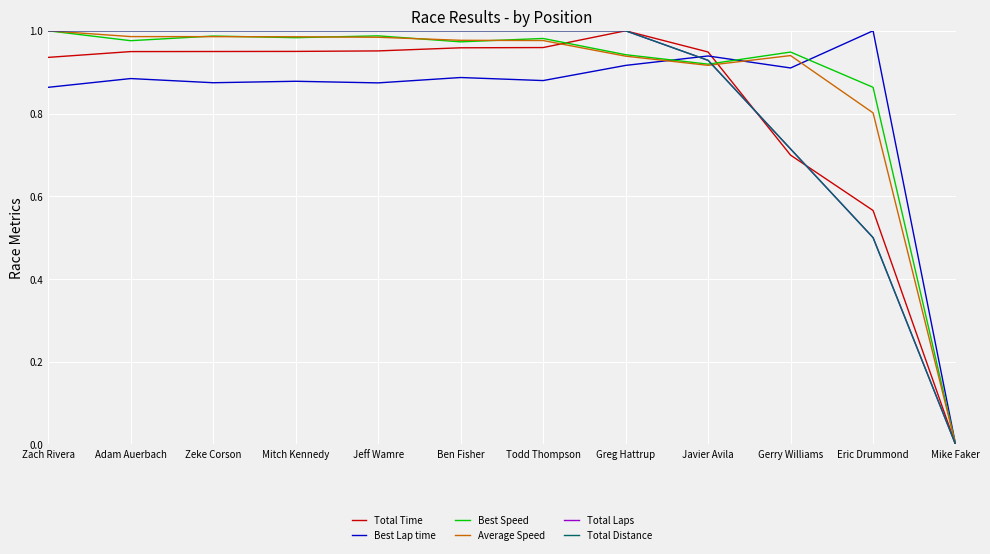

How many intersections are there between Total Time and Total Laps?

2